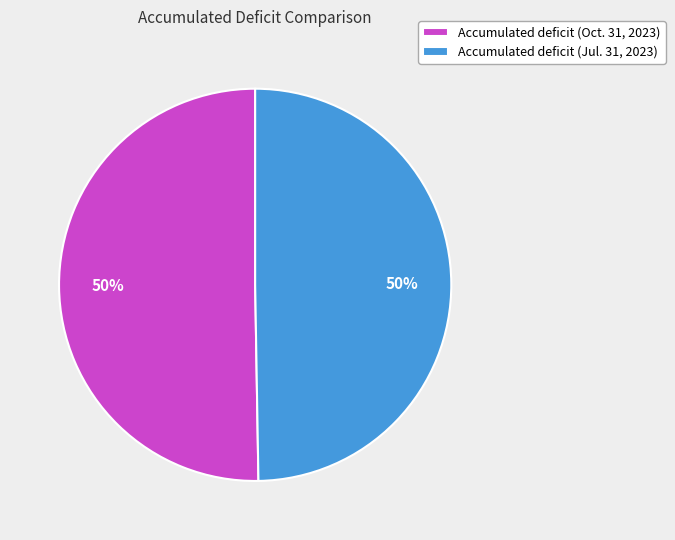

Do Accumulated deficit (Oct. 31, 2023) and Accumulated deficit (Jul. 31, 2023) together represent more than half of the pie?

Yes